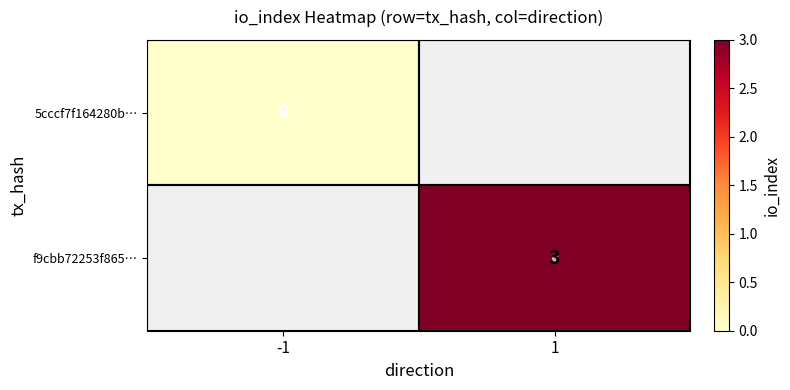

What value does the f9cbb72253f865… series have at 1?

3.0